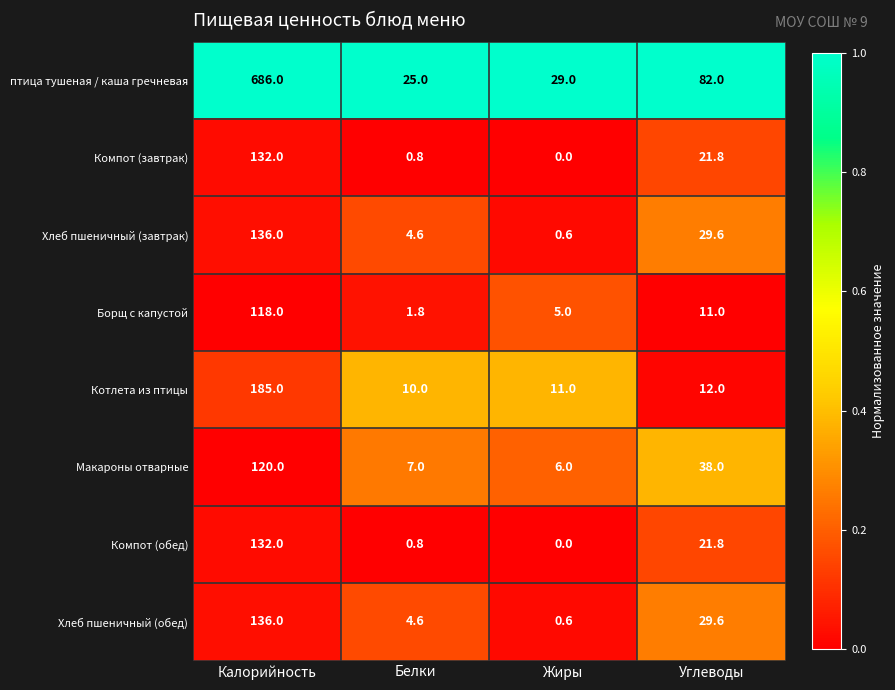

What is the difference between the maximum and second lowest values in the Компот (завтрак) series?

131.2